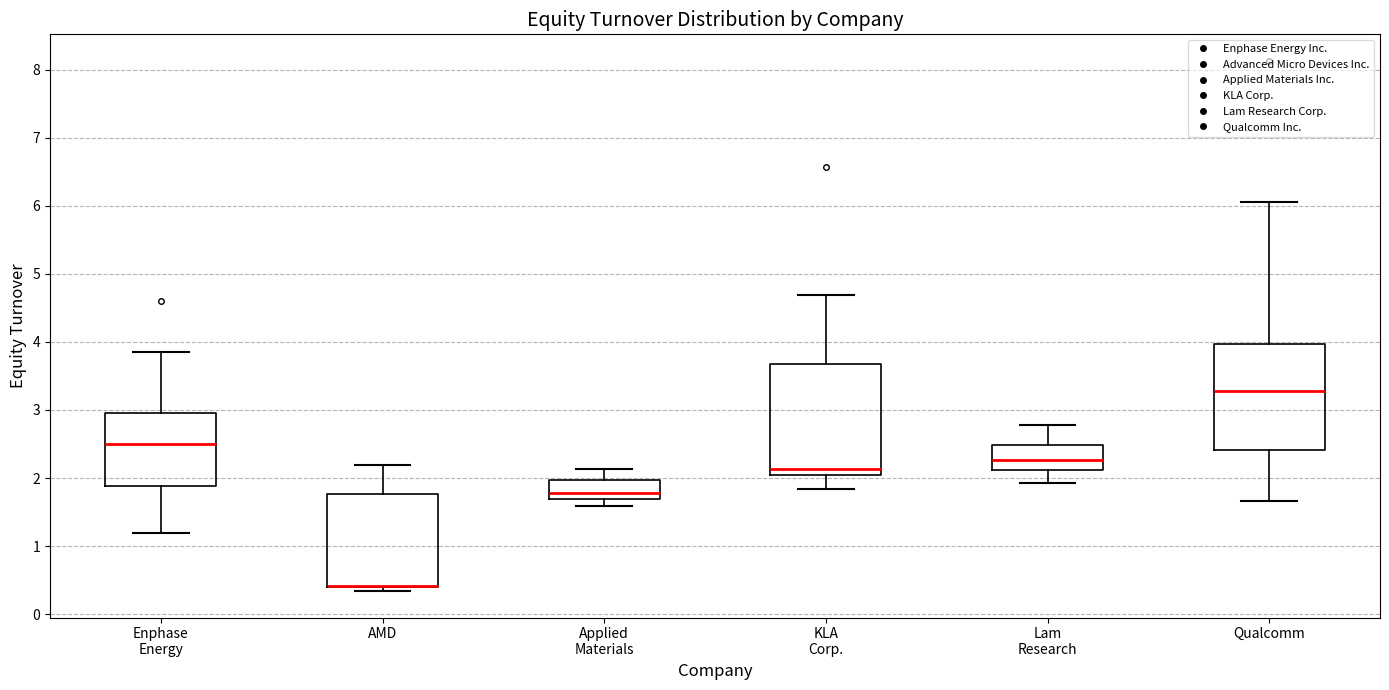

Reading left to right, read every box against the y-axis: the position of its median line, the range the box covers, and the ends of its whiskers. The values are not printed on the chart, so give them approximately, as read against the axis.

Enphase Energy: median 2.5, box 1.9 to 3.0, whiskers 1.2 to 3.9
AMD: median 0.4 (drawn on the box's lower edge), box 0.4 to 1.8, whiskers 0.3 to 2.2
Applied Materials: median 1.8, box 1.7 to 2.0, whiskers 1.6 to 2.1
KLA Corp.: median 2.1, box 2.0 to 3.7, whiskers 1.8 to 4.7
Lam Research: median 2.3, box 2.1 to 2.5, whiskers 1.9 to 2.8
Qualcomm: median 3.3, box 2.4 to 4.0, whiskers 1.7 to 6.1